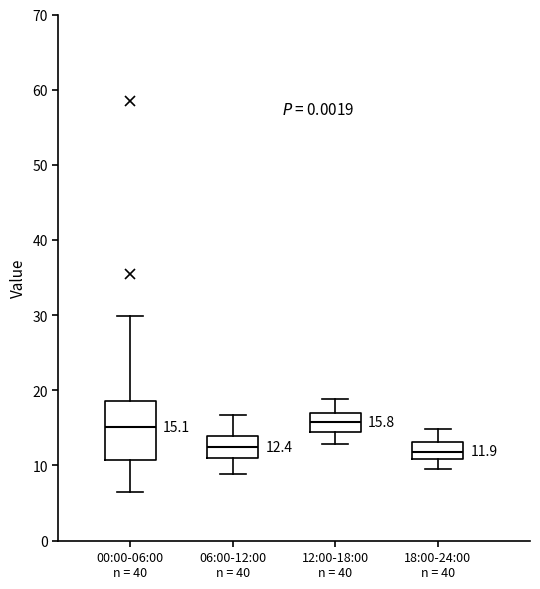

Comparing the boxes themselves (not the whiskers), which one is the tallest?

00:00-06:00 n = 40